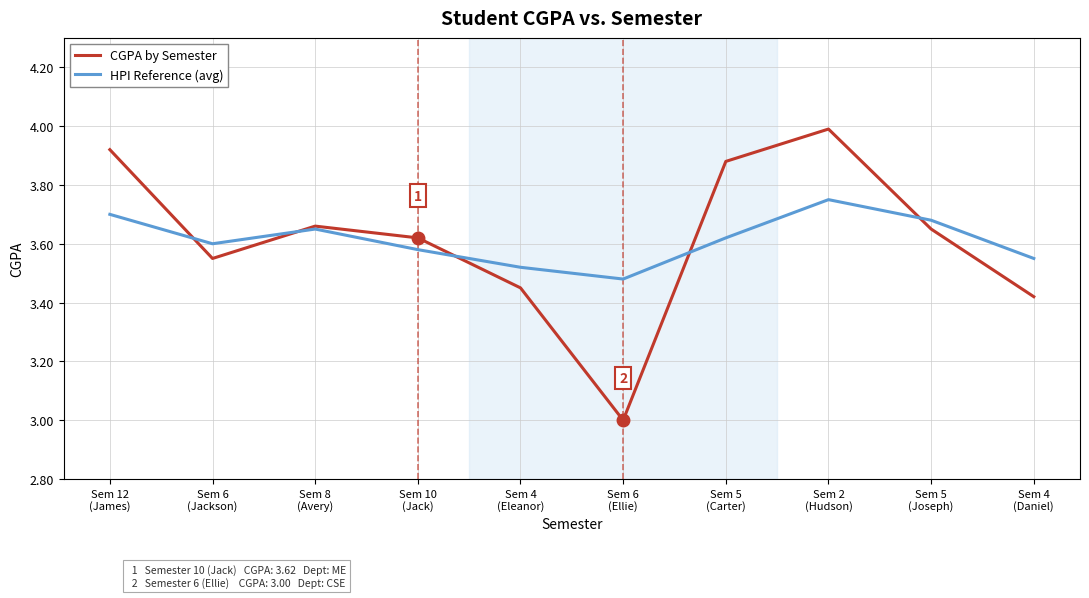

What is the maximum value shown in the chart?

4.0